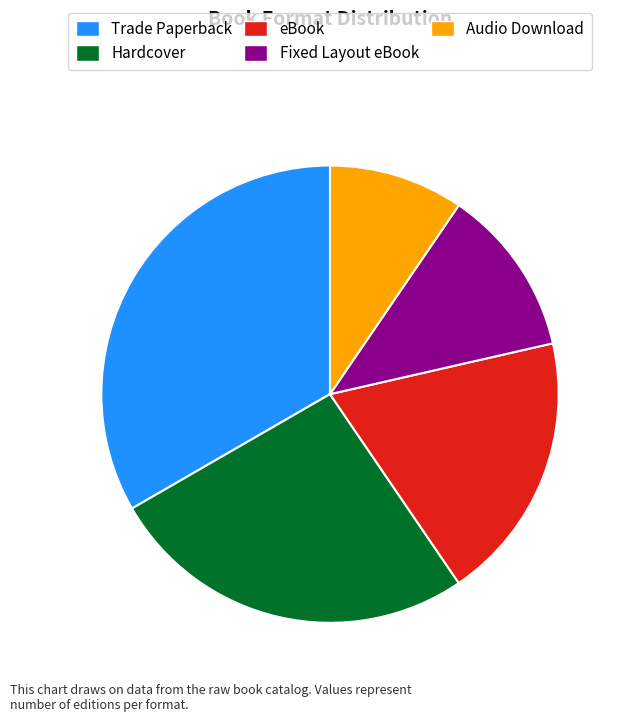

Is there a majority slice in this chart?

No